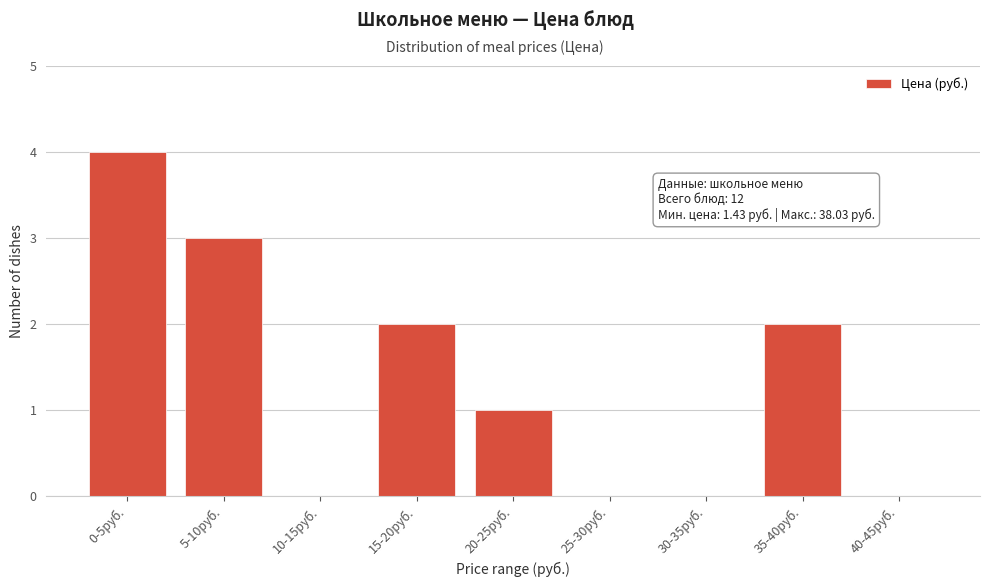

Reading right to left, list all the values displayed in this chart.

40-45руб.=0	35-40руб.=2	30-35руб.=0	25-30руб.=0	20-25руб.=1	15-20руб.=2	10-15руб.=0	5-10руб.=3	0-5руб.=4